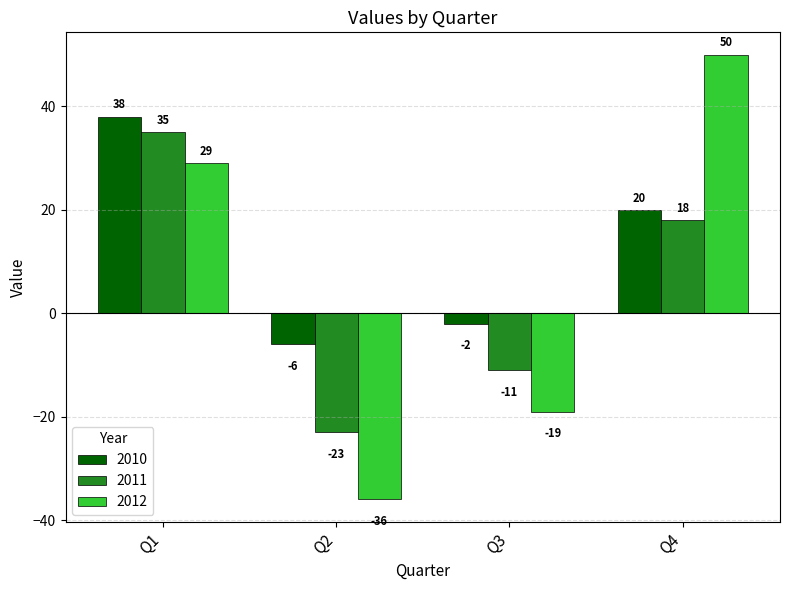

Which series has the largest total across all categories?

2010